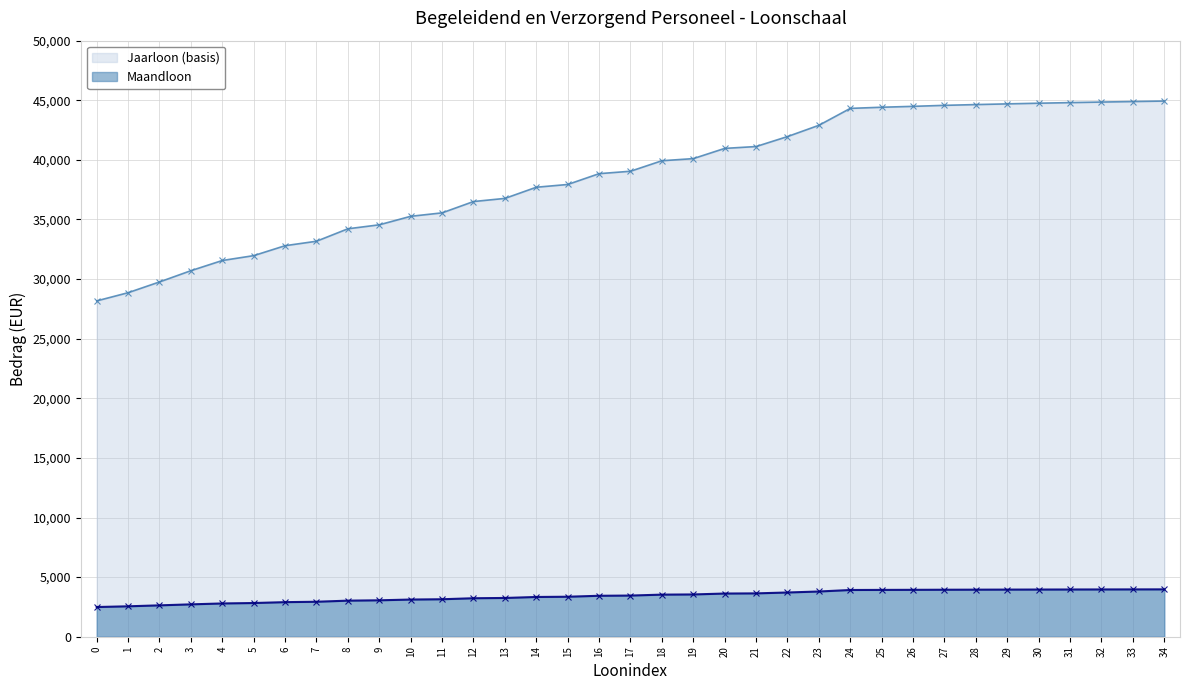

How many data points in Jaarloon (basis) are above 39047?

18